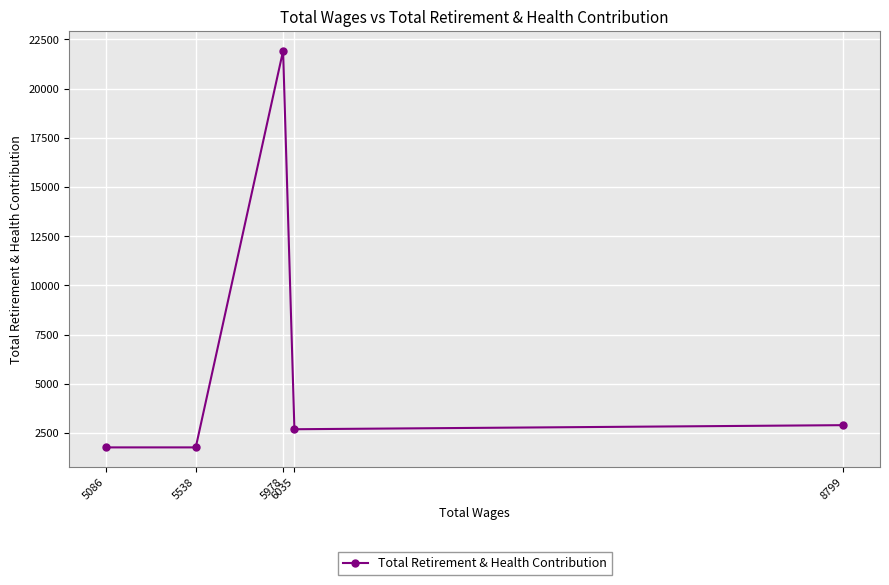

What is the minimum value shown in the chart?

1766